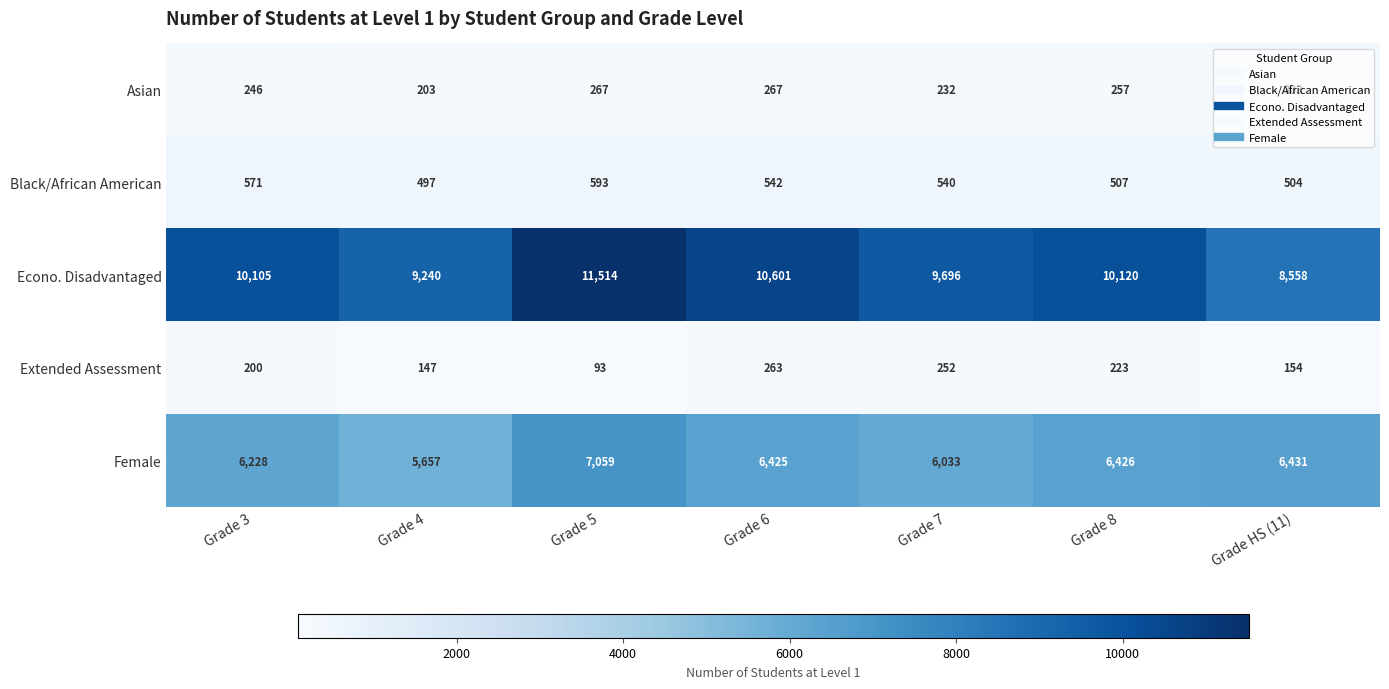

Count the Econo. Disadvantaged values in the range 9240 to 10601.

5